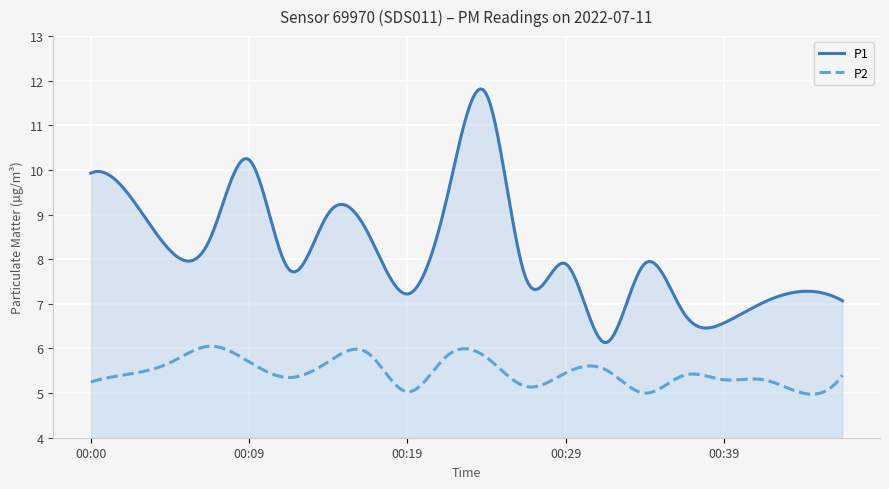

What is the value of the P1 point at the 15th from the left?

7.9